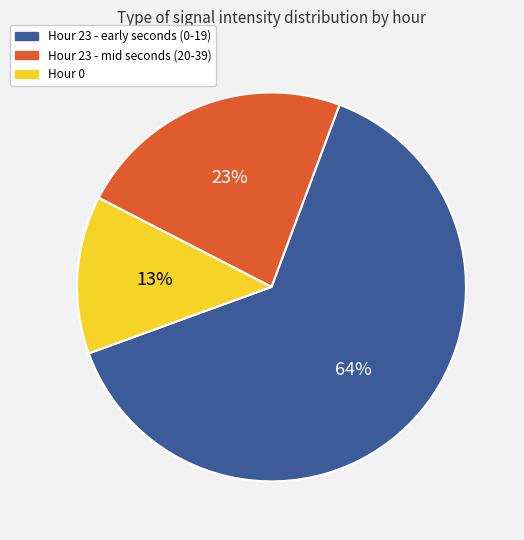

True or false: Hour 23 - mid seconds (20-39) accounts for 23% of the total.

True